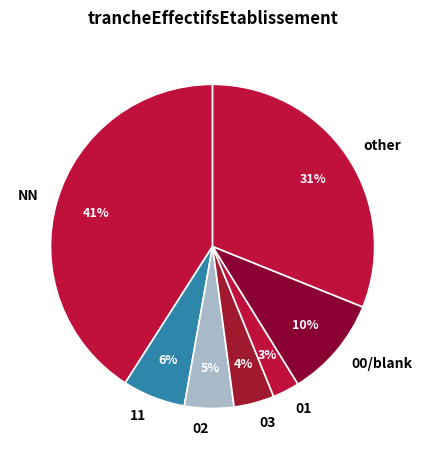

The NN slice represents 41% of the pie. True or false?

True